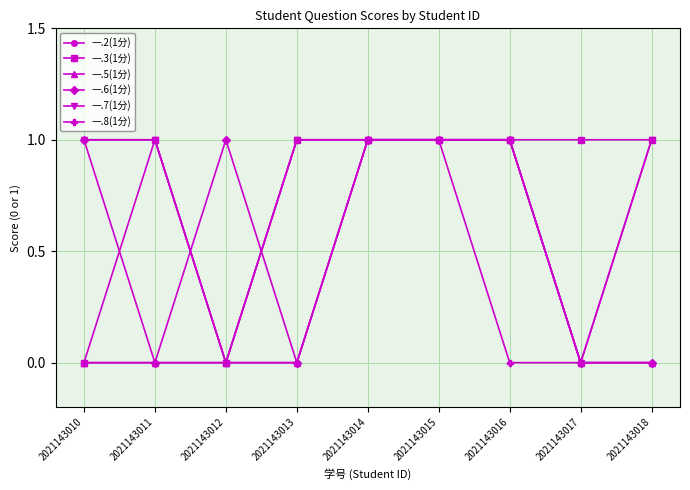

True or false: 一.2(1分) has a value of 1 at 2021143016.

True